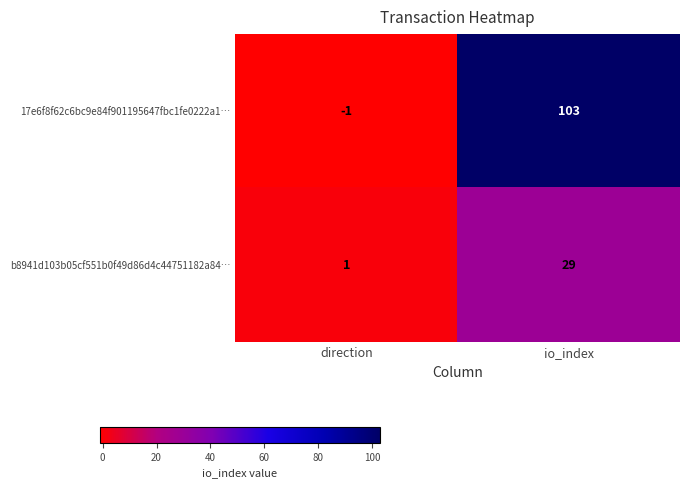

Which series has the largest total across all categories?

17e6f8f62c6bc9e84f901195647fbc1fe0222a1…